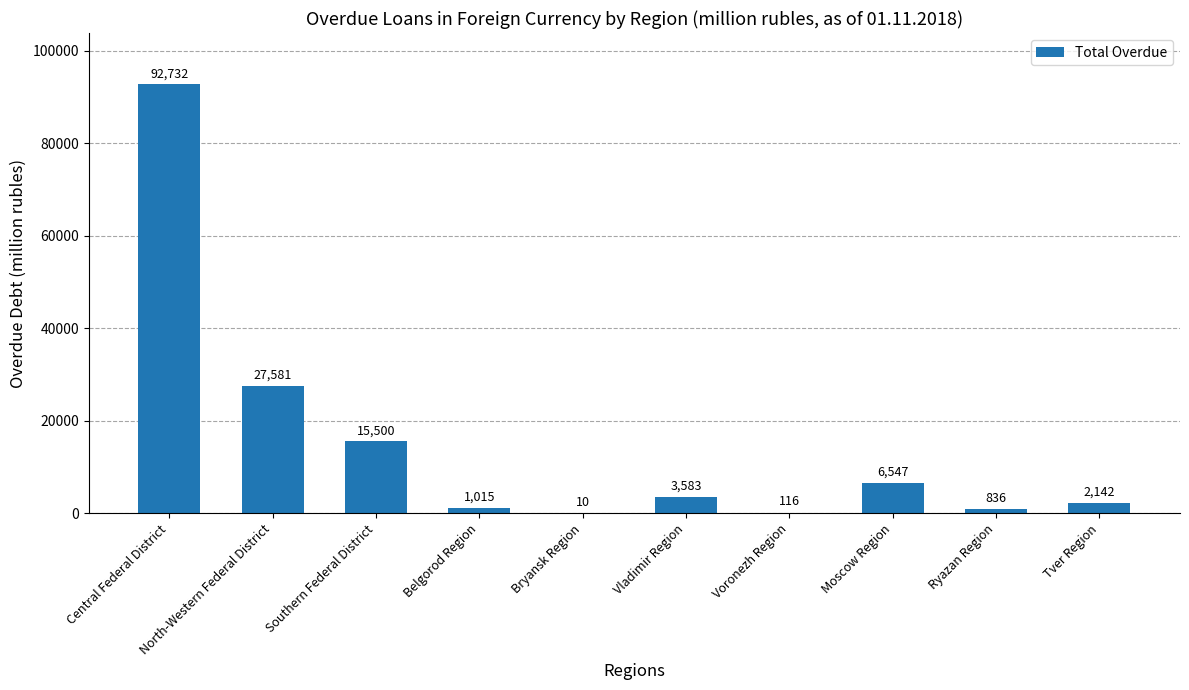

Approximately how many times larger is the value at Southern Federal District compared to North-Western Federal District?

0.6